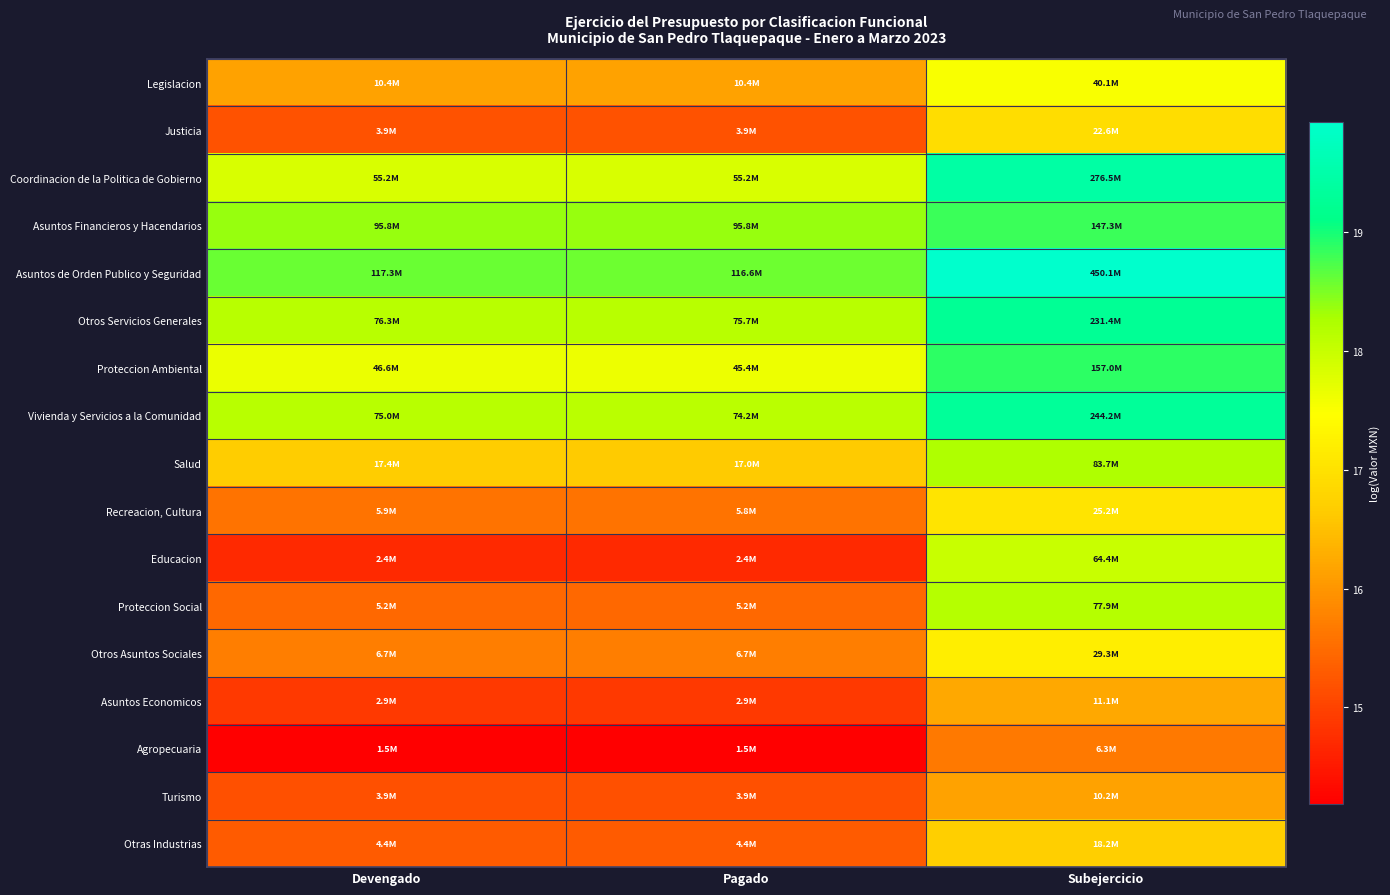

Reading left to right, list all the values displayed in this chart.

Legislacion: Devengado=16.2	Pagado=16.2	Subejercicio=17.5
Justicia: Devengado=15.2	Pagado=15.2	Subejercicio=16.9
Coordinacion de la Politica de Gobierno: Devengado=17.8	Pagado=17.8	Subejercicio=19.4
Asuntos Financieros y Hacendarios: Devengado=18.4	Pagado=18.4	Subejercicio=18.8
Asuntos de Orden Publico y Seguridad: Devengado=18.6	Pagado=18.6	Subejercicio=19.9
Otros Servicios Generales: Devengado=18.2	Pagado=18.1	Subejercicio=19.3
Proteccion Ambiental: Devengado=17.7	Pagado=17.6	Subejercicio=18.9
Vivienda y Servicios a la Comunidad: Devengado=18.1	Pagado=18.1	Subejercicio=19.3
Salud: Devengado=16.7	Pagado=16.7	Subejercicio=18.2
Recreacion, Cultura: Devengado=15.6	Pagado=15.6	Subejercicio=17.0
Educacion: Devengado=14.7	Pagado=14.7	Subejercicio=18.0
Proteccion Social: Devengado=15.5	Pagado=15.5	Subejercicio=18.2
Otros Asuntos Sociales: Devengado=15.7	Pagado=15.7	Subejercicio=17.2
Asuntos Economicos: Devengado=14.9	Pagado=14.9	Subejercicio=16.2
Agropecuaria: Devengado=14.2	Pagado=14.2	Subejercicio=15.7
Turismo: Devengado=15.2	Pagado=15.2	Subejercicio=16.1
Otras Industrias: Devengado=15.3	Pagado=15.3	Subejercicio=16.7